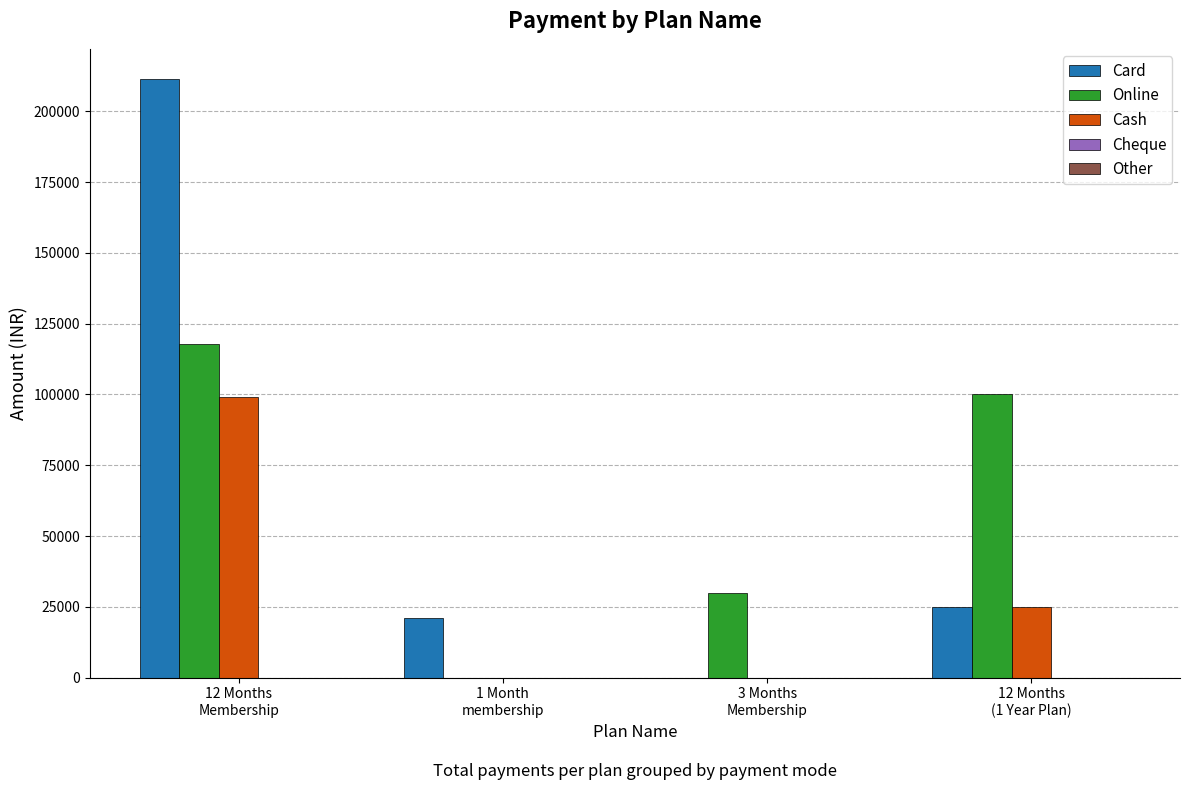

What is the sum of all Card values?

257500